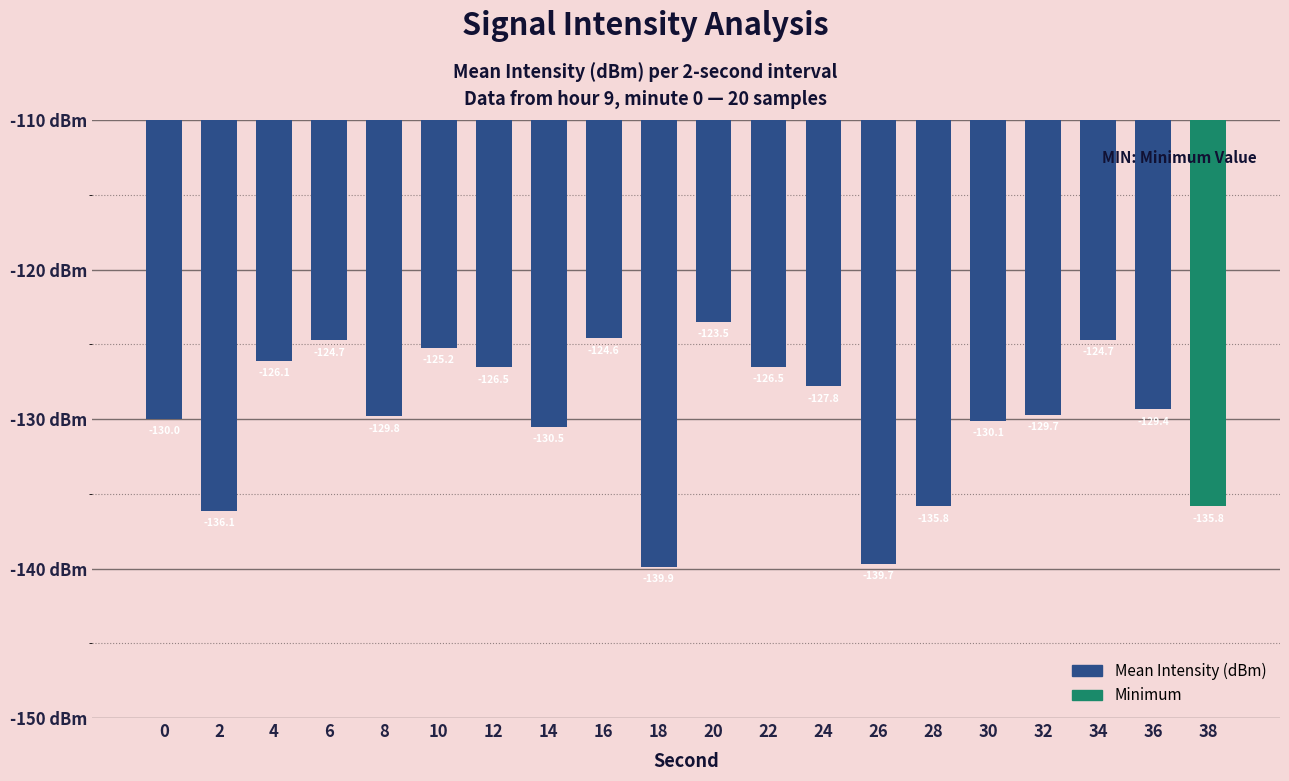

What is the smallest value displayed?

-139.9